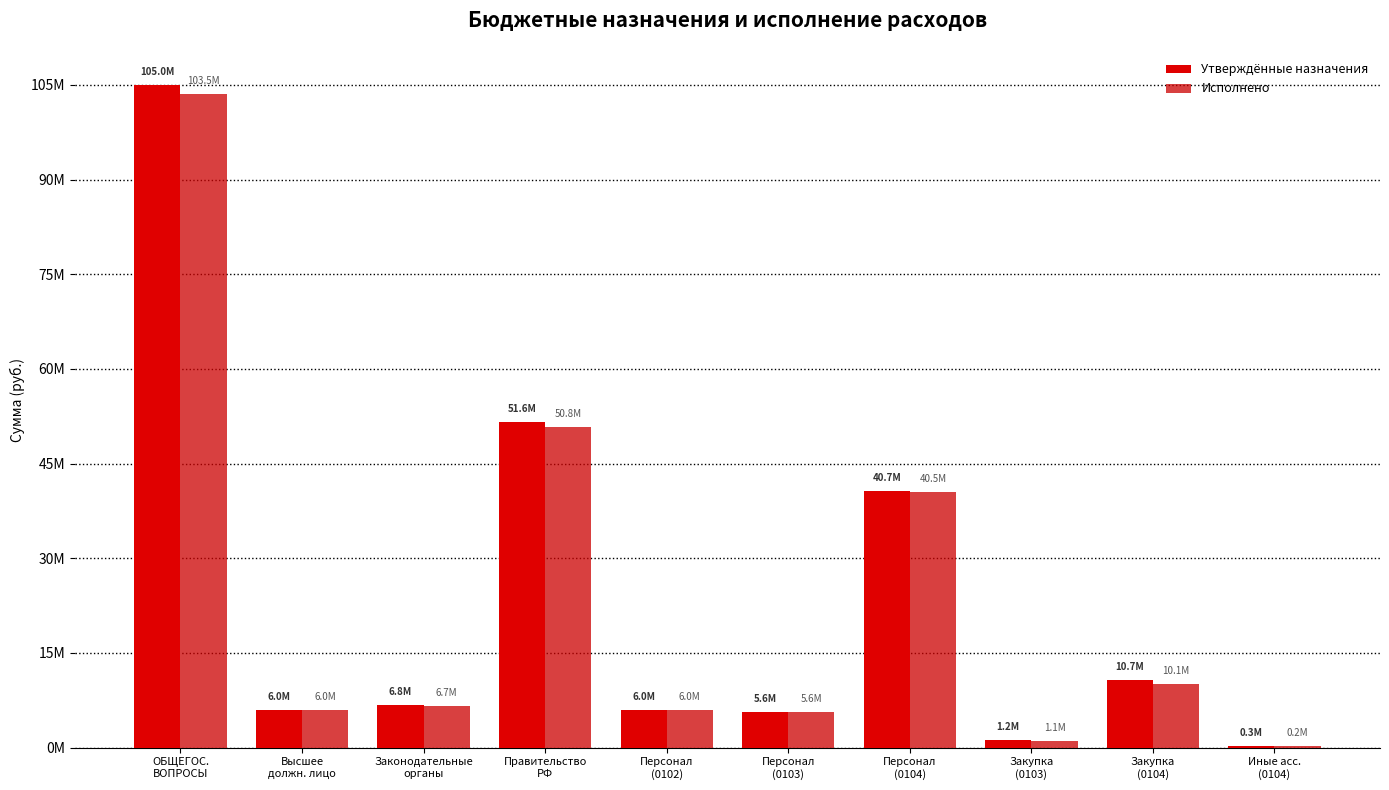

What is the difference between the second highest and second lowest values in the Исполнено series?

49742691.1